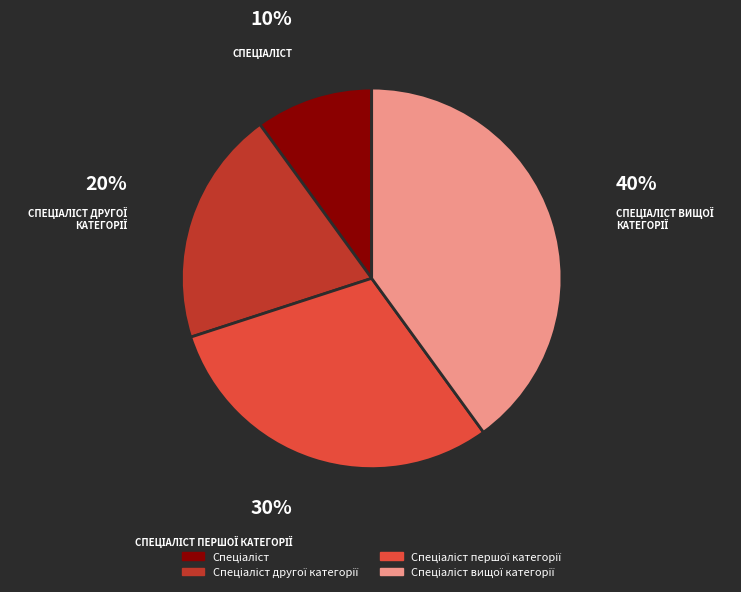

How many segments does this pie chart have?

4